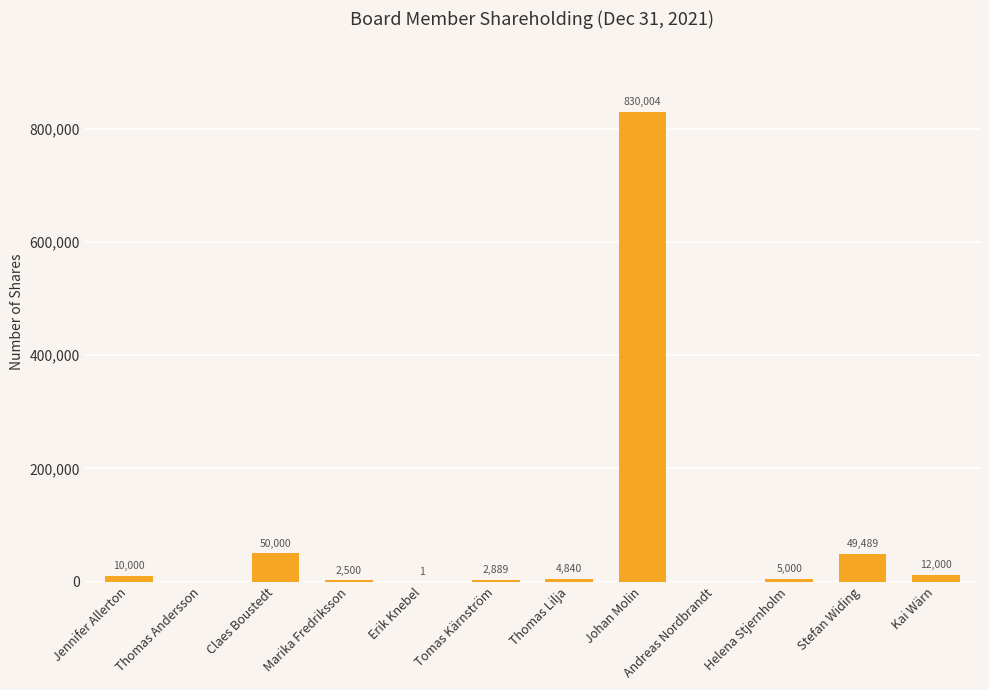

What is the maximum value shown in the chart?

830004